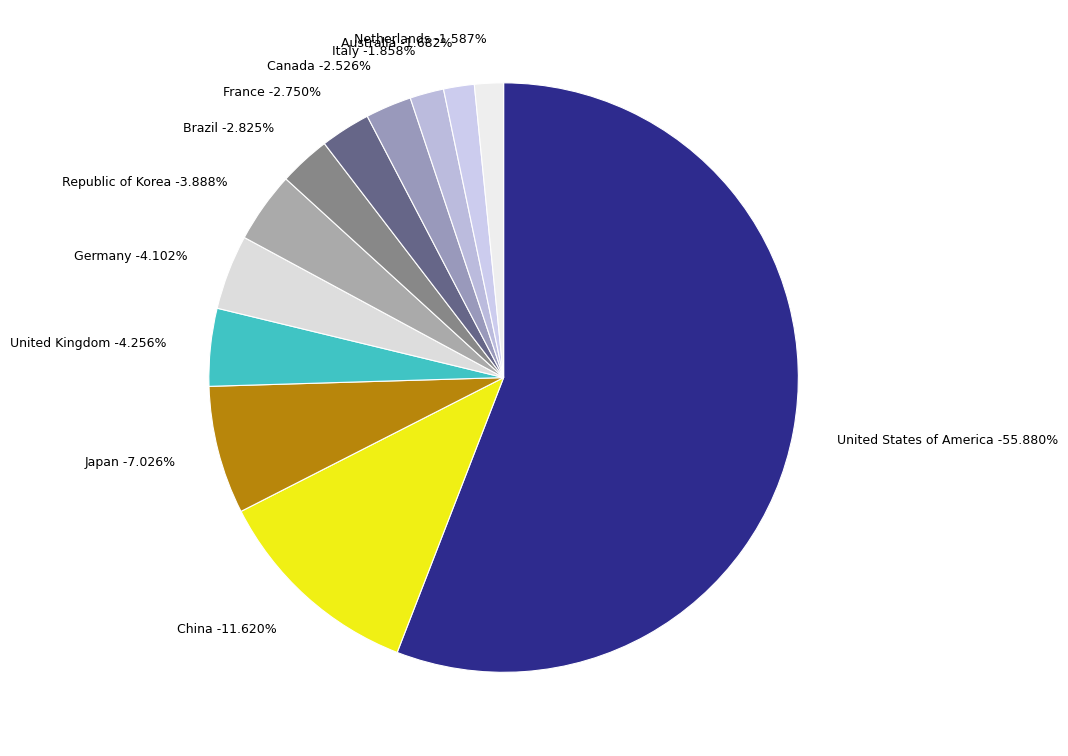

What portion of the pie excludes Brazil?

97.2%